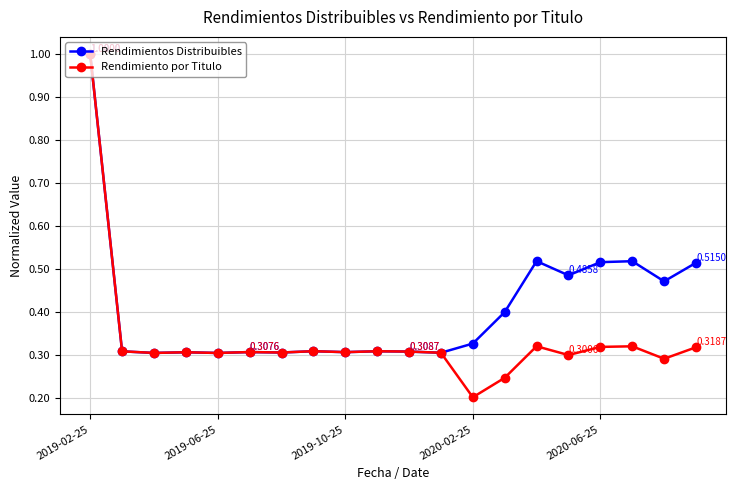

List the series in order of their overall mean, highest first.

Rendimientos Distribuibles, Rendimiento por Titulo